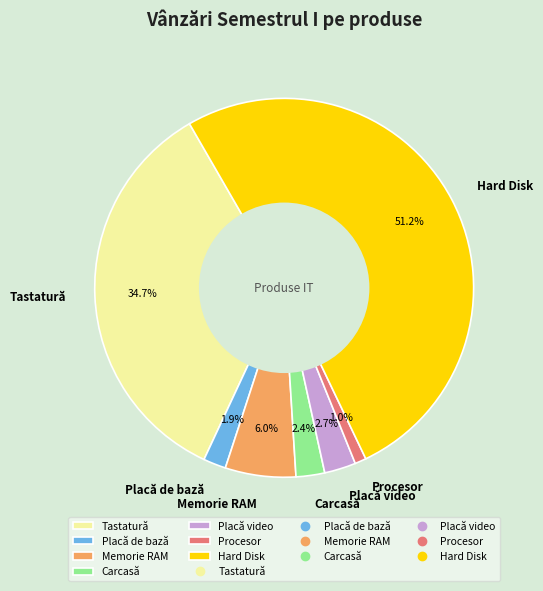

Count the number of slices in the pie.

7